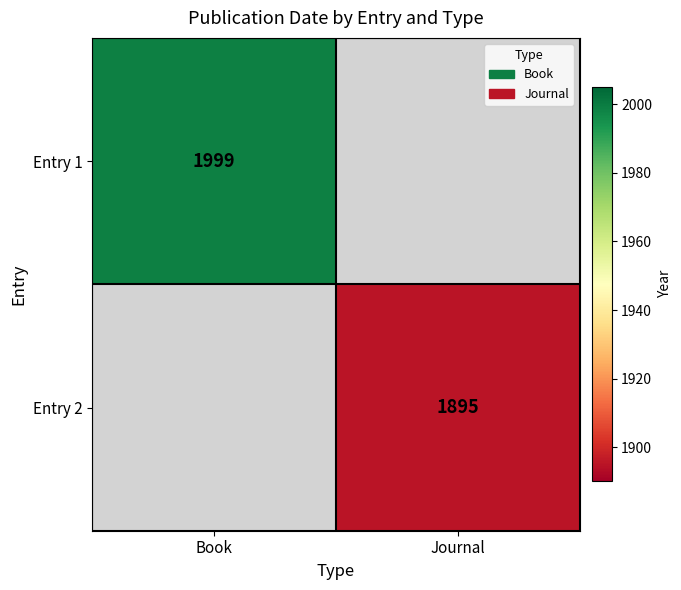

Is the value of Entry 2 at Journal greater than the value of Entry 1 at Book?

No